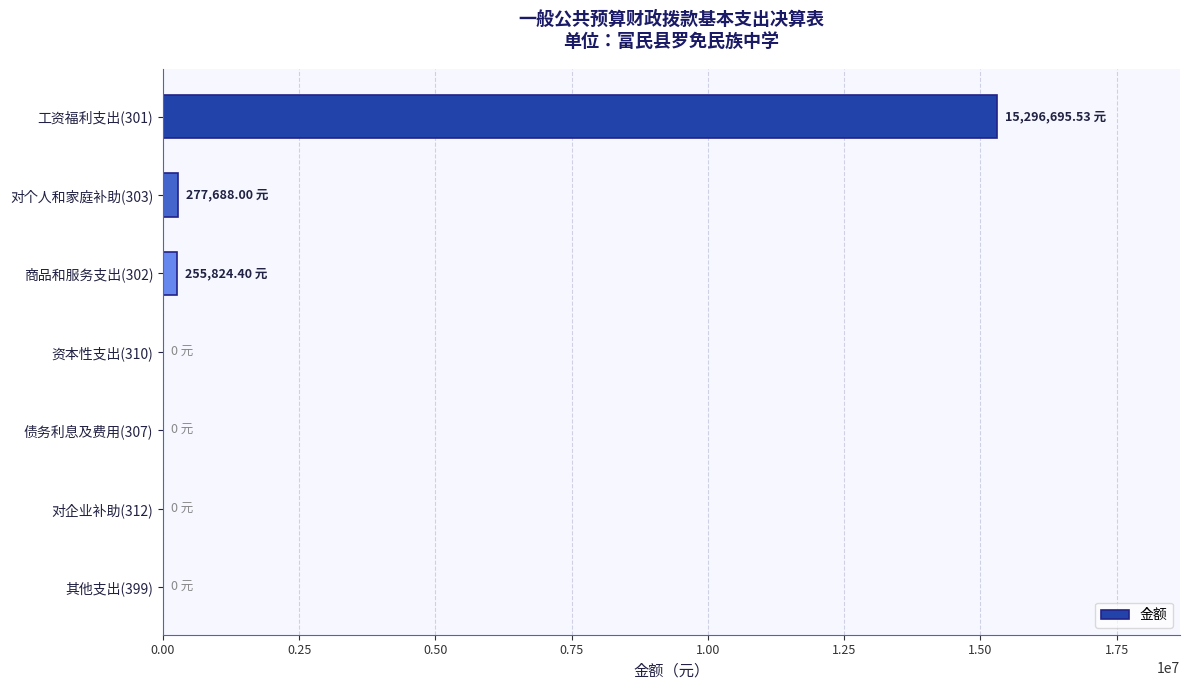

What is the sum of all values?

15830207.9